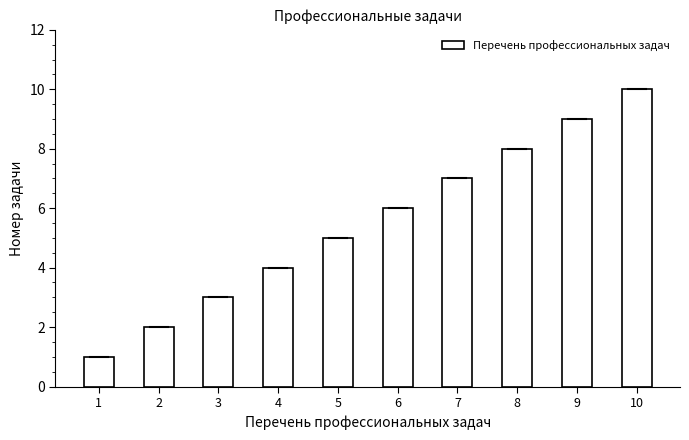

Reading right to left, list all the values displayed in this chart.

10	9	8	7	6	5	4	3	2	1